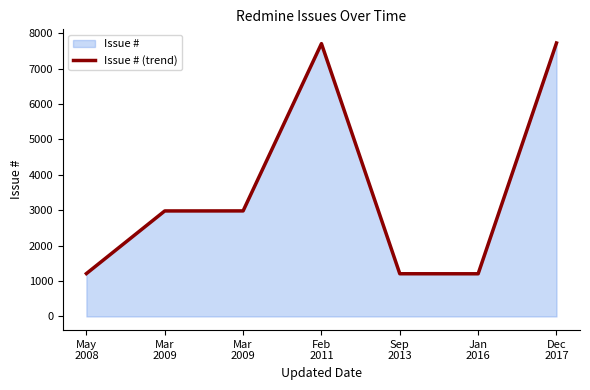

At which category does the chart reach its peak across all series?

Dec
2017